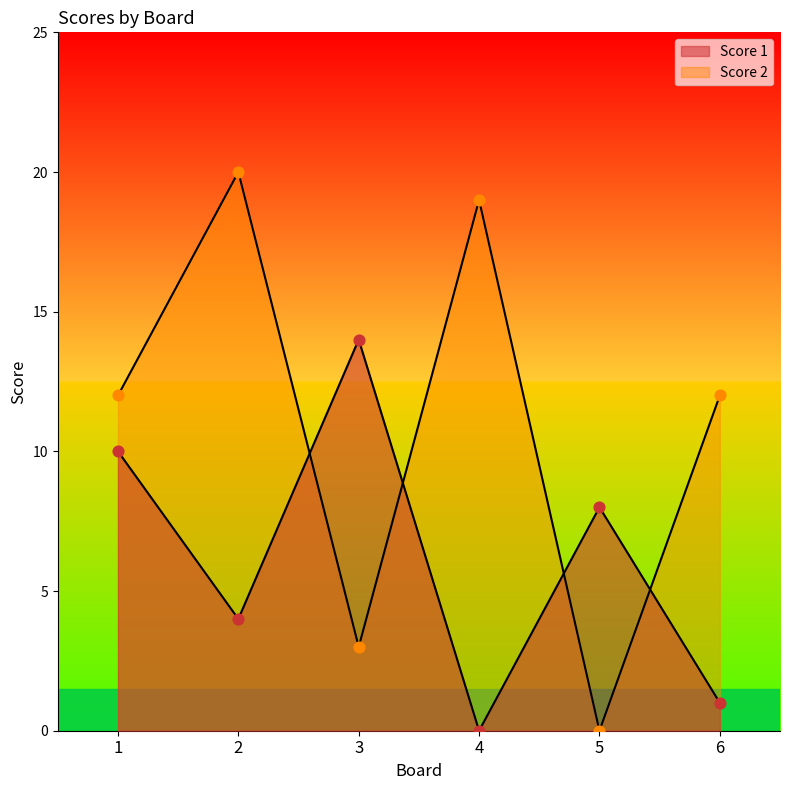

Is the value of Score 2 at 5 greater than the value of Score 1 at 5?

No